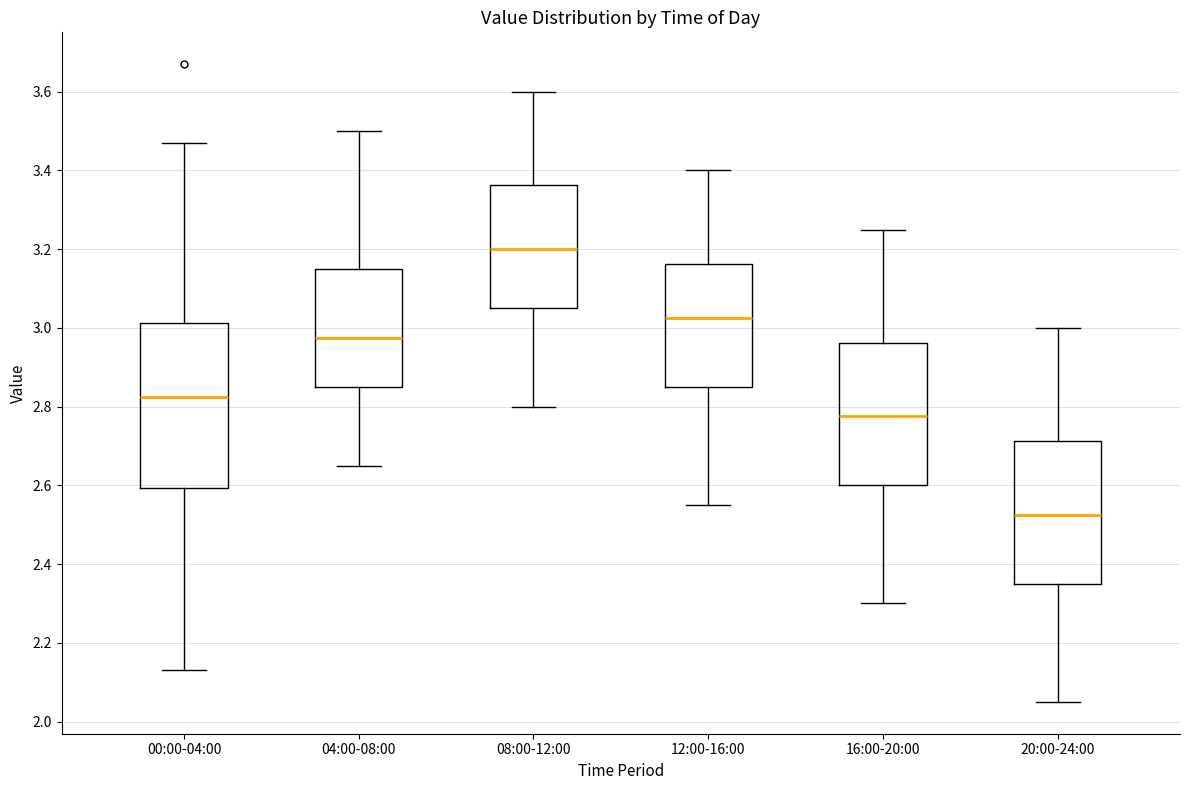

Reading left to right, read every box against the y-axis: the position of its median line, the range the box covers, and the ends of its whiskers. The values are not printed on the chart, so give them approximately, as read against the axis.

00:00-04:00: median 2.82, box 2.60 to 3.02, whiskers 2.14 to 3.48
04:00-08:00: median 2.98, box 2.86 to 3.16, whiskers 2.66 to 3.50
08:00-12:00: median 3.20, box 3.06 to 3.36, whiskers 2.80 to 3.60
12:00-16:00: median 3.02, box 2.86 to 3.16, whiskers 2.56 to 3.40
16:00-20:00: median 2.78, box 2.60 to 2.96, whiskers 2.30 to 3.26
20:00-24:00: median 2.52, box 2.36 to 2.72, whiskers 2.06 to 3.00